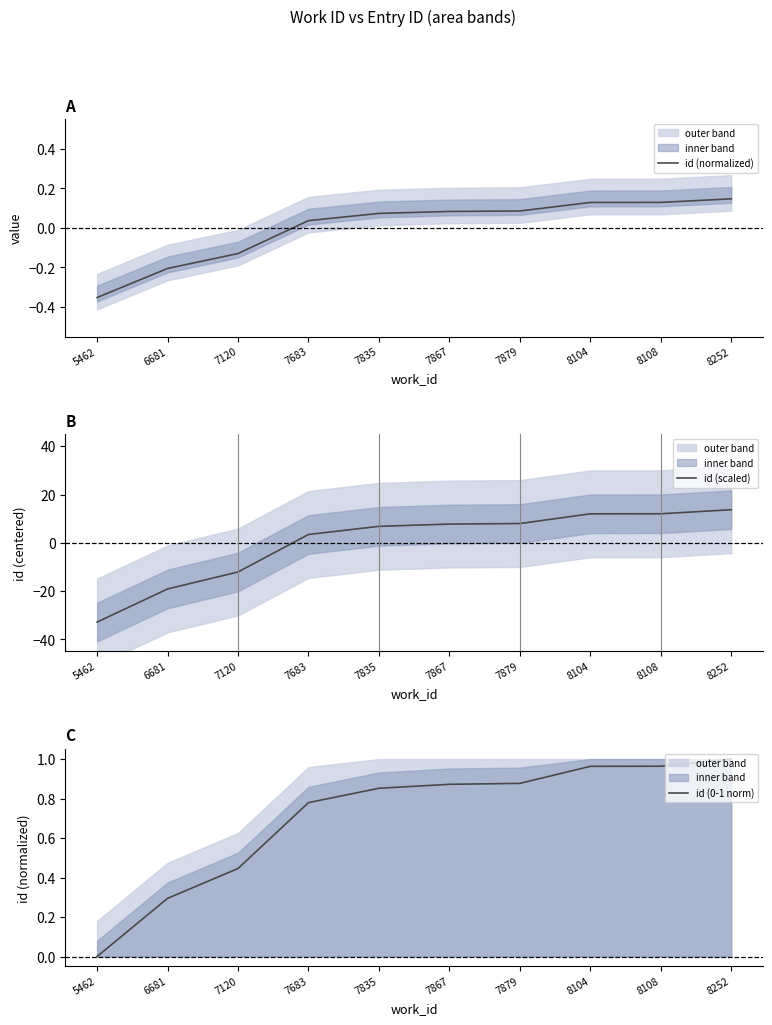

At which label is id (0-1 norm) closest to 0?

5462